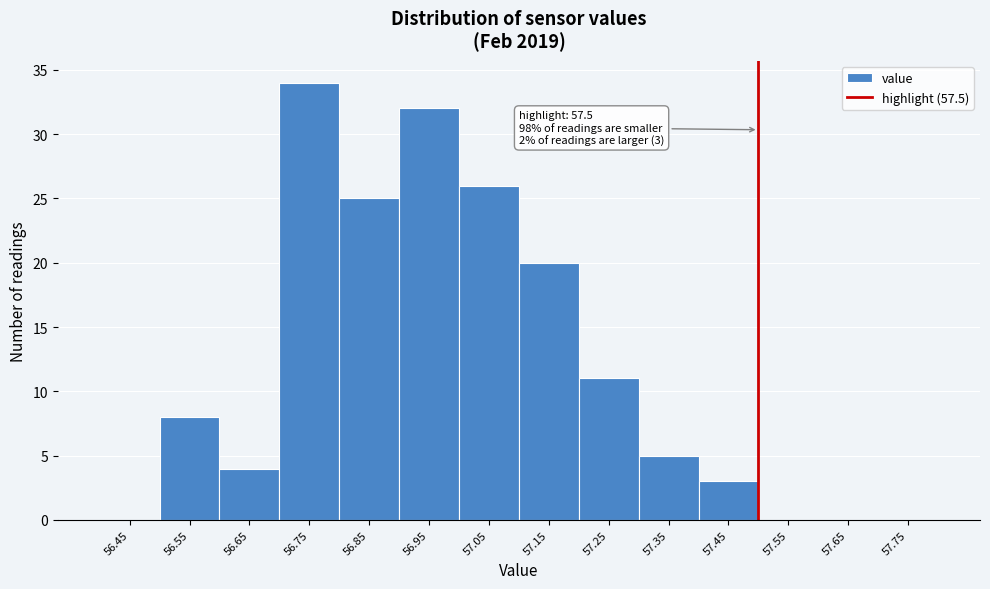

Which range on the x-axis has the tallest bar?

56.7 to 56.8